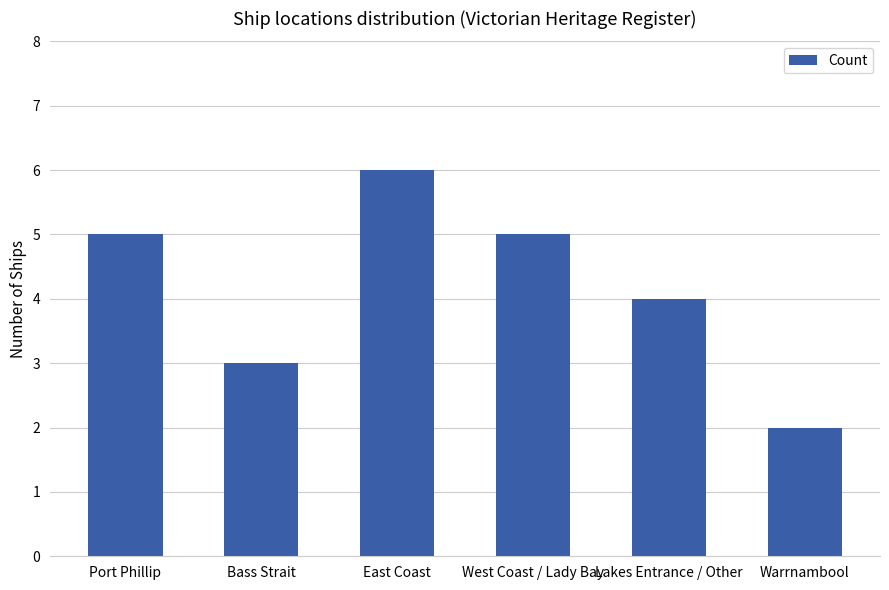

How many values are below 5?

3